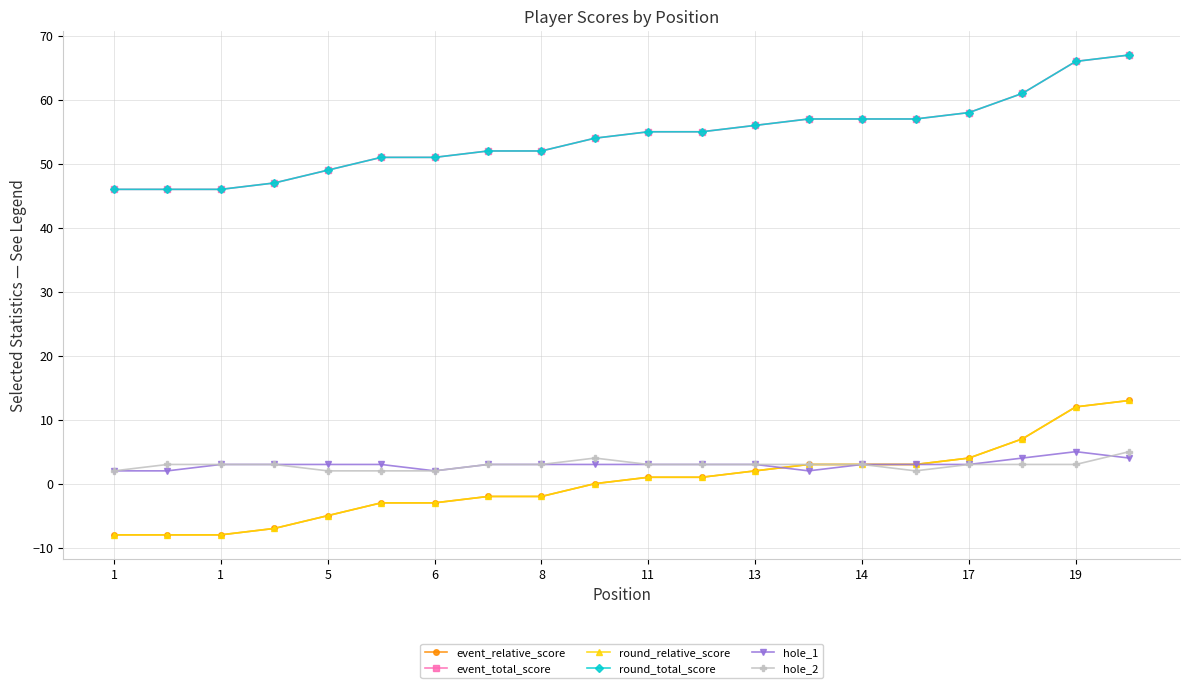

Does the chart have visible grid lines?

Yes